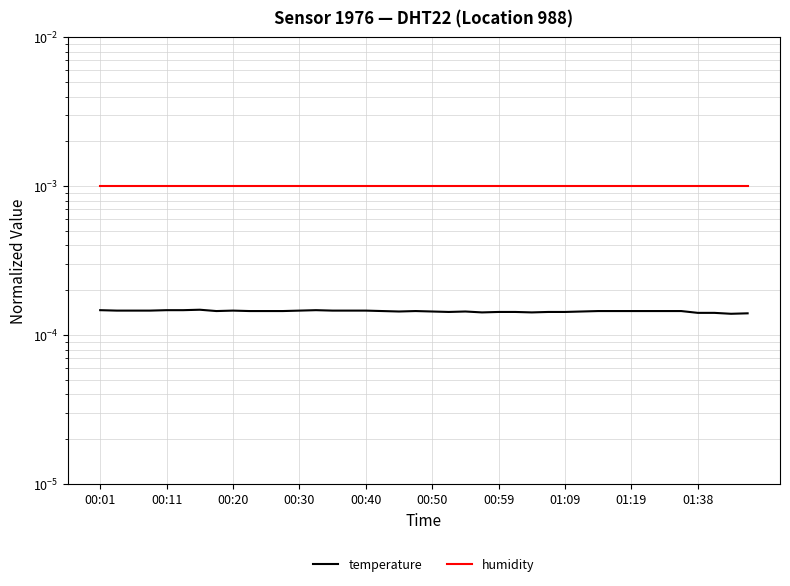

The humidity series shows 0.0 at 31. True or false?

True